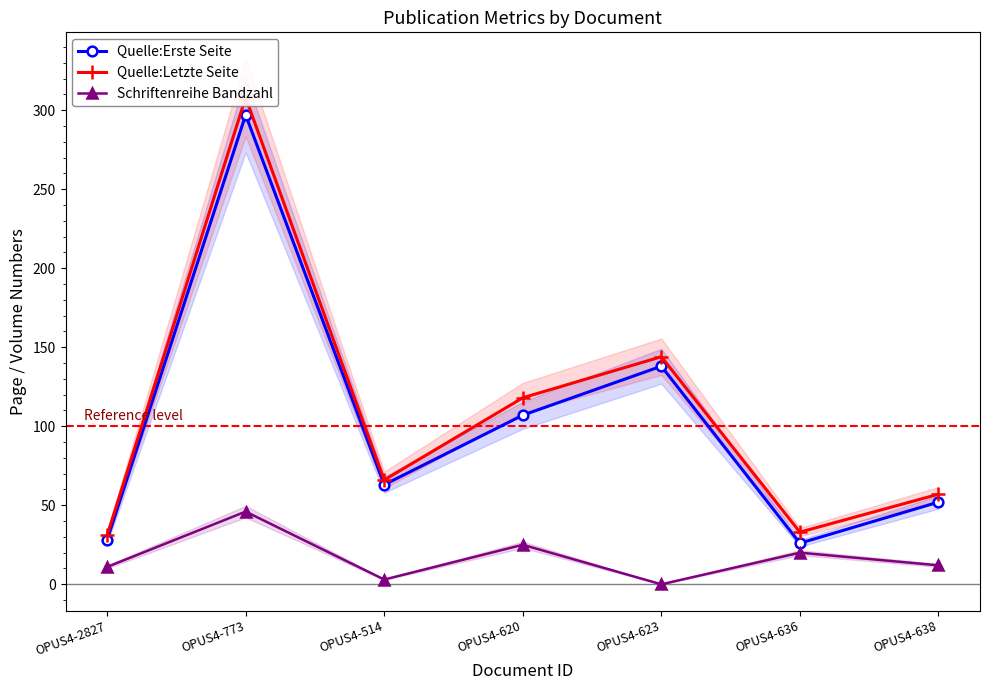

Where is the first local minimum for Quelle:Erste Seite?

OPUS4-514